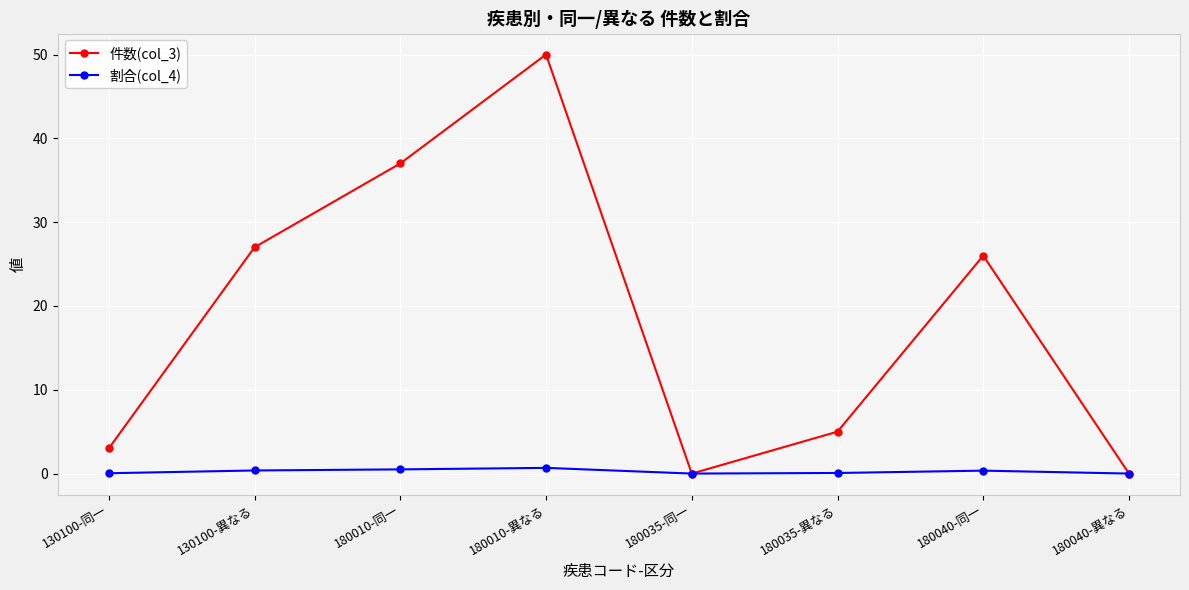

At how many categories does at least one series exceed 4?

5